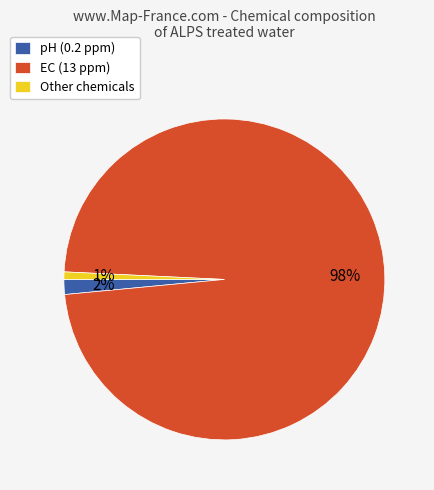

Is it true that Other chemicals is 11% of the pie?

False